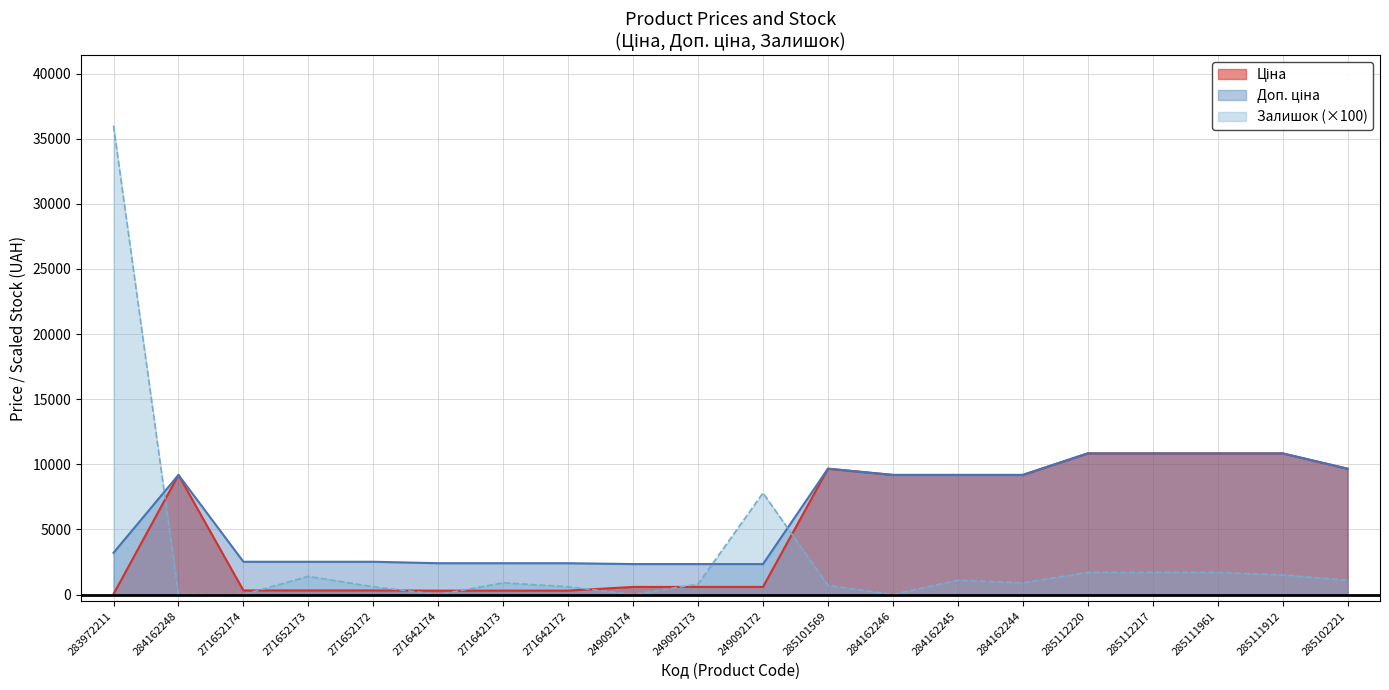

What is the label of the 3rd point from the right?

285111961